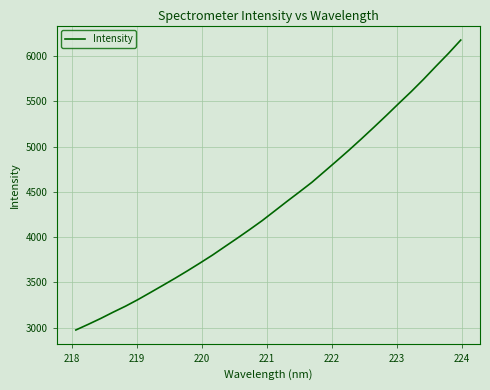

What is the greatest value displayed?

6179.6